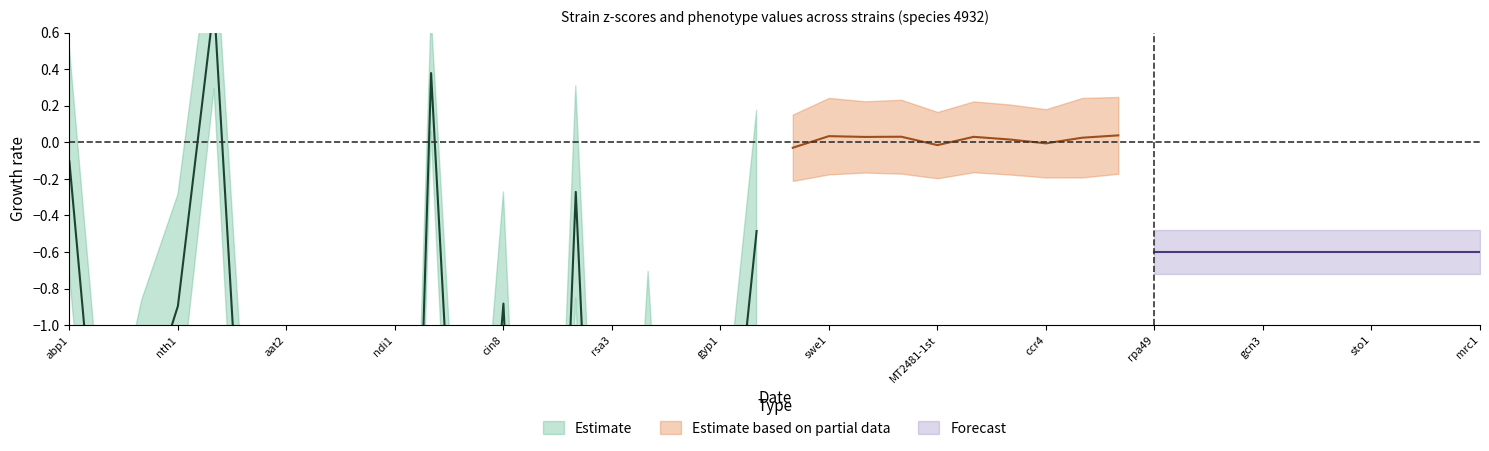

True or false: v_exp has more than 0 points higher than both neighbors.

True